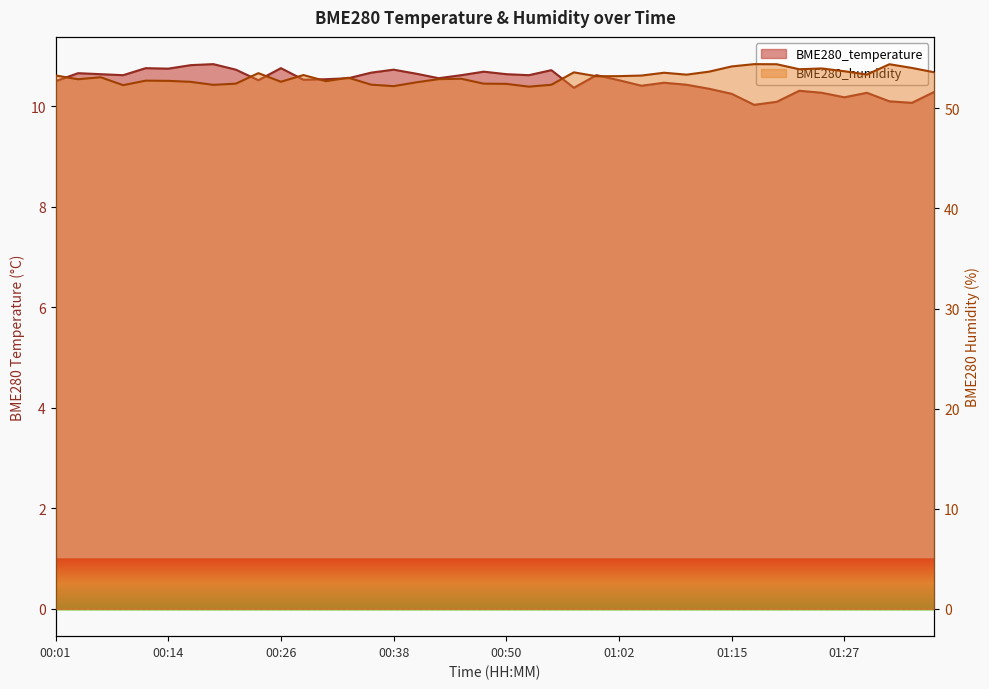

At which category is the sum across all series the highest?

01:32